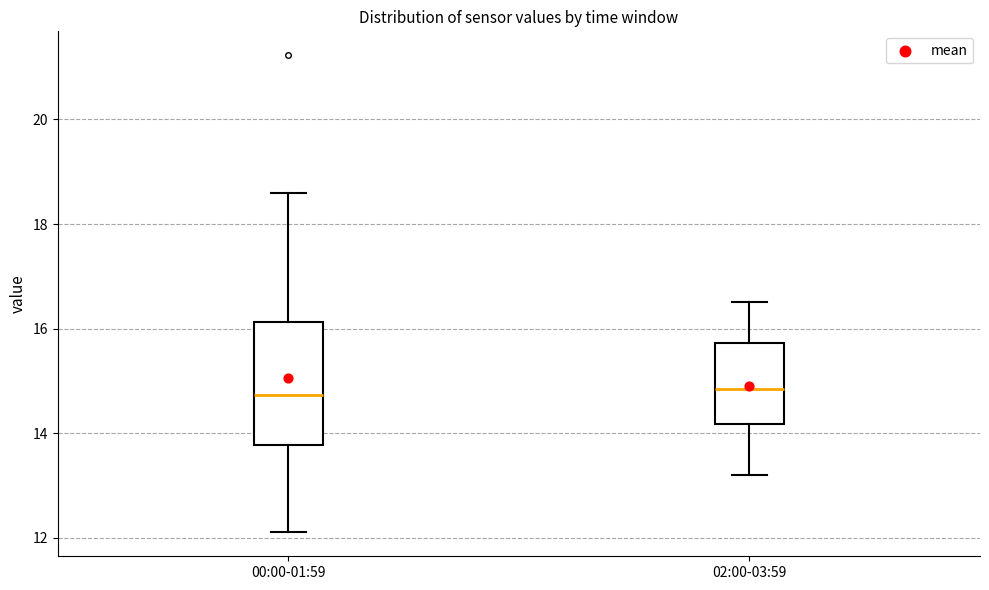

Reading left to right, transcribe this box plot: for each box, give where its median line is, the range the box spans, and where its two whiskers end, as read against the y-axis. The values are not printed on the chart, so give them approximately, as read against the axis.

00:00-01:59: median 14.8, box 13.8 to 16.2, whiskers 12.2 to 18.6
02:00-03:59: median 14.8, box 14.2 to 15.8, whiskers 13.2 to 16.6